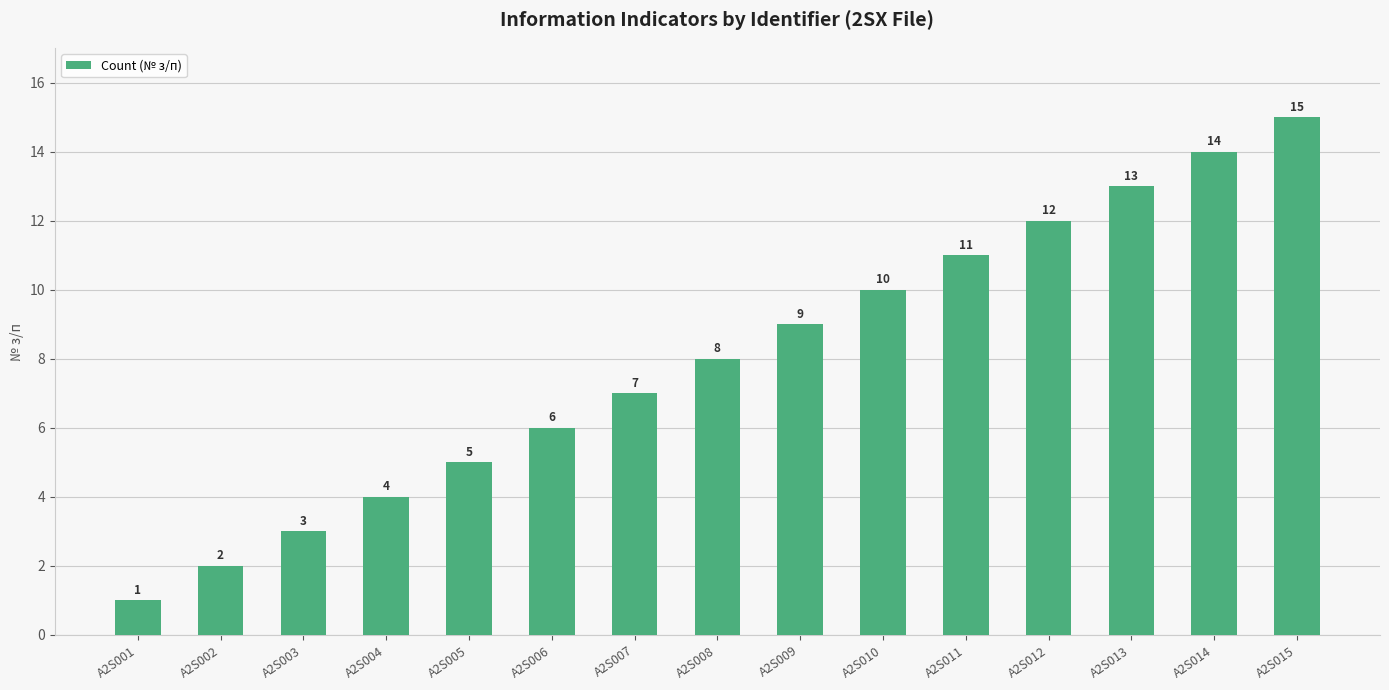

Between A2S002 and A2S006, which is larger?

A2S006